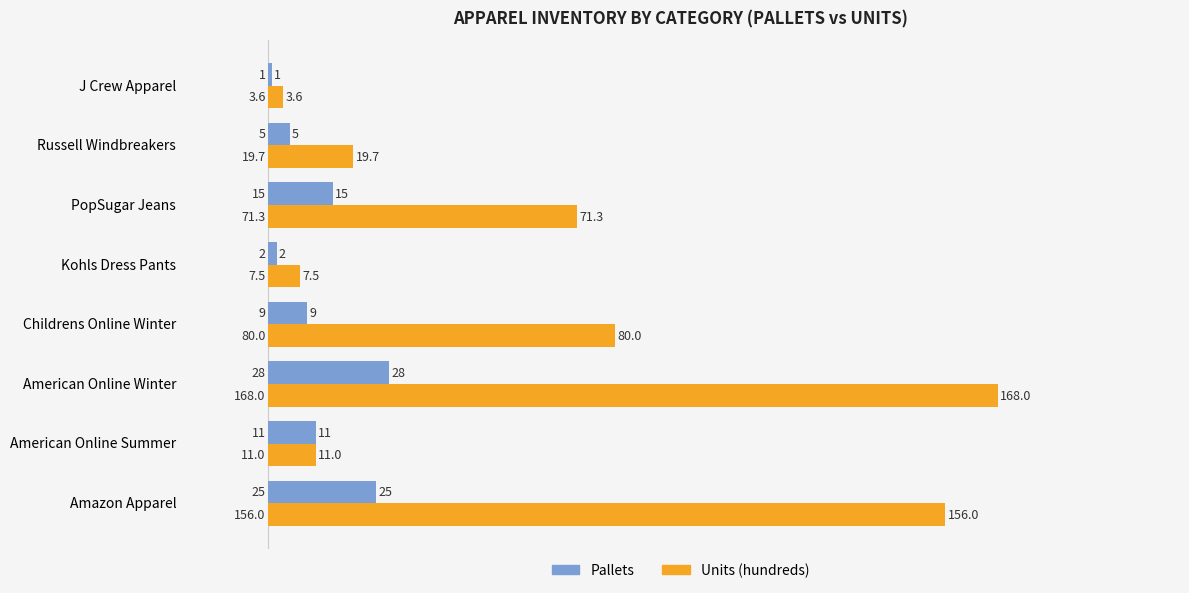

List the series in order of their peak value, lowest first.

Pallets, Units (hundreds)